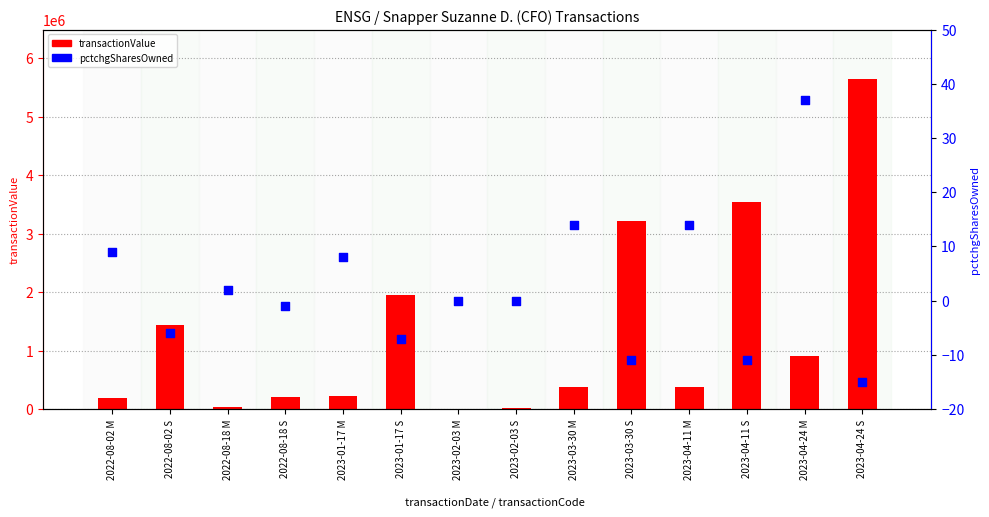

What is the change in value from 2022-08-18 M to 2023-02-03 M?

-2